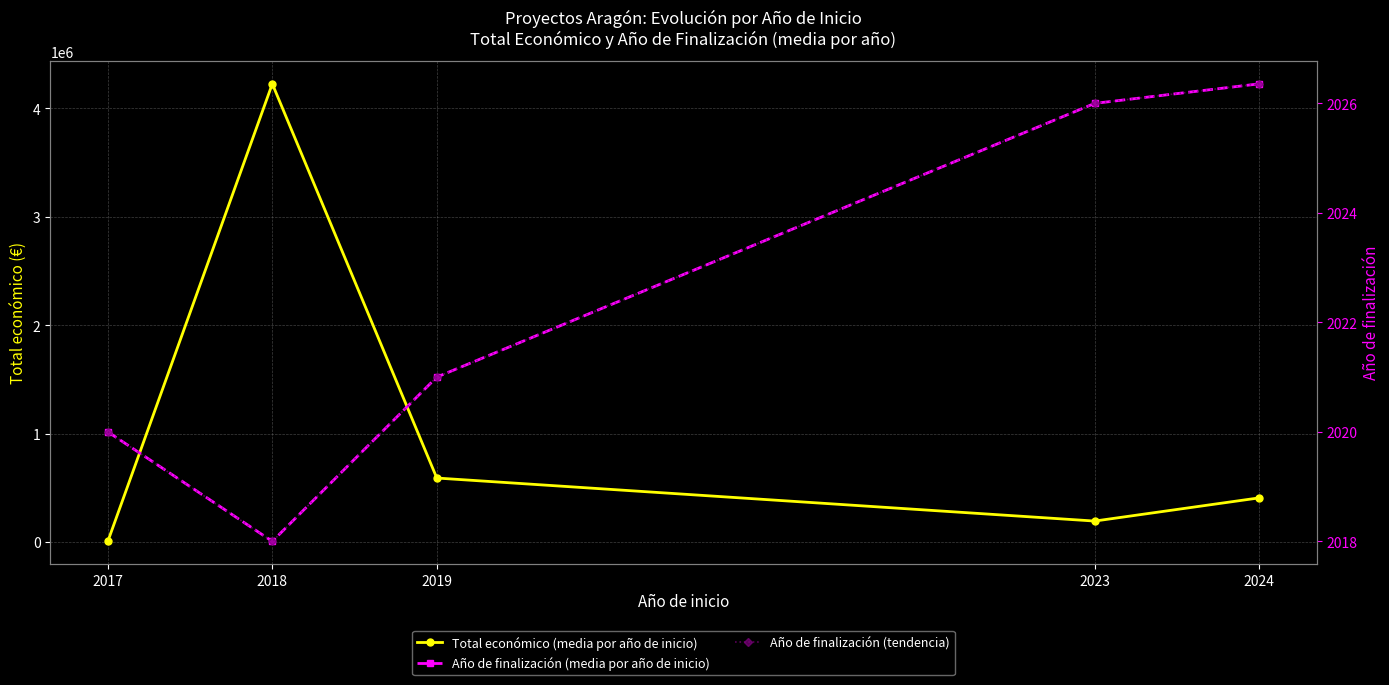

The Año de finalización (tendencia) series shows 2026.0 at 2023. True or false?

True